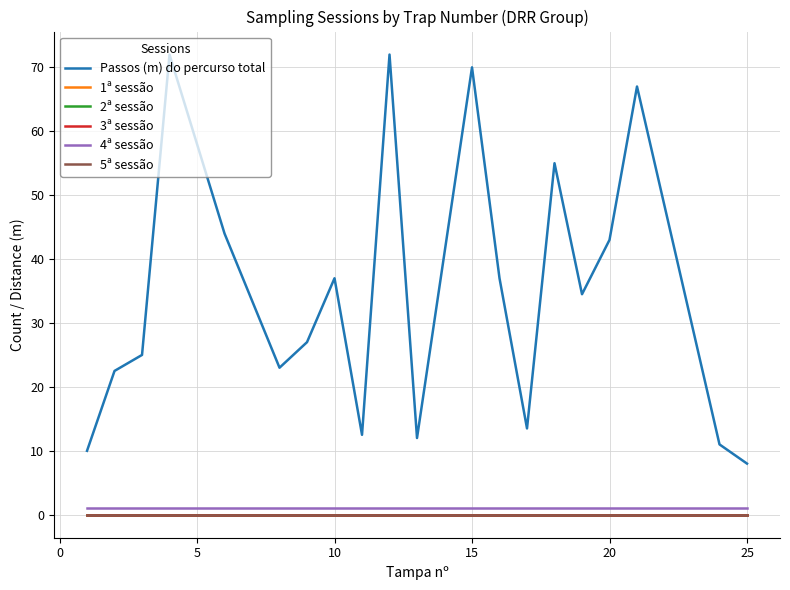

Does the chart display data point markers on the line(s)?

No